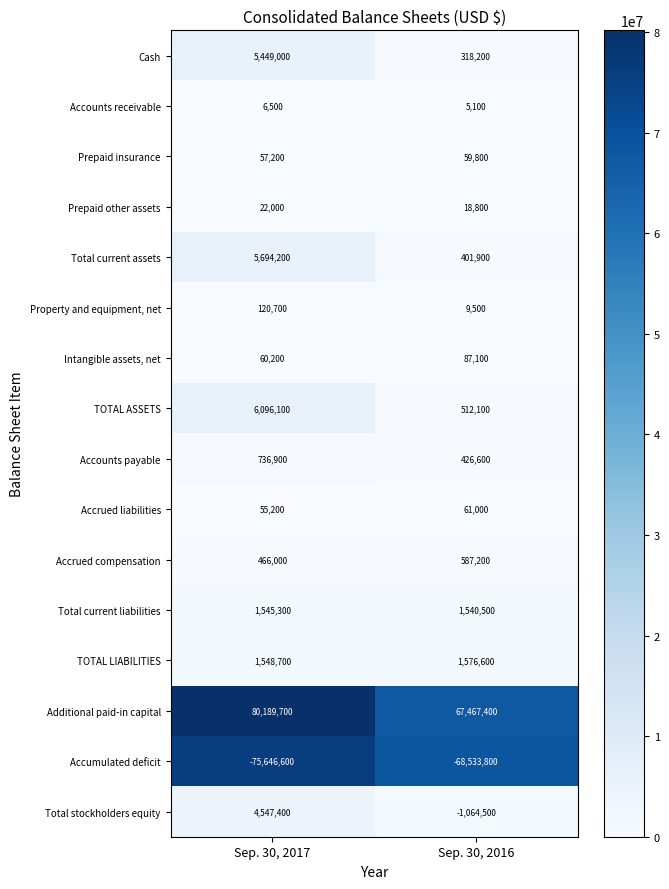

Is it true that Additional paid-in capital equals 91870254 at Sep. 30, 2016?

False